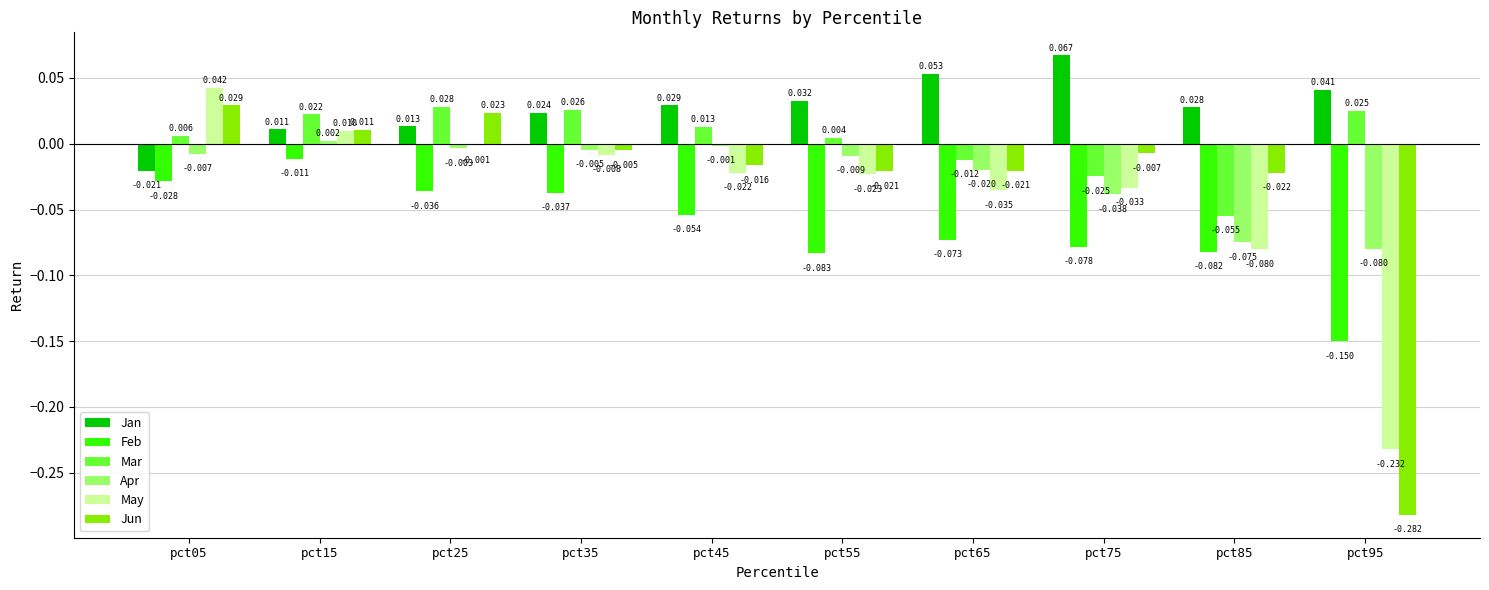

List the series in order of their peak value, highest first.

Jan, May, Jun, Mar, Apr, Feb